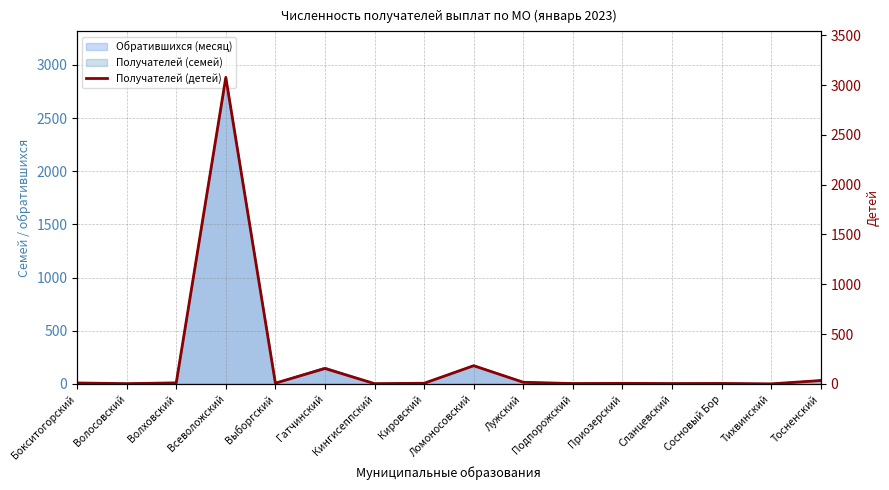

The value at Кингисеппский is 3. True or false?

True